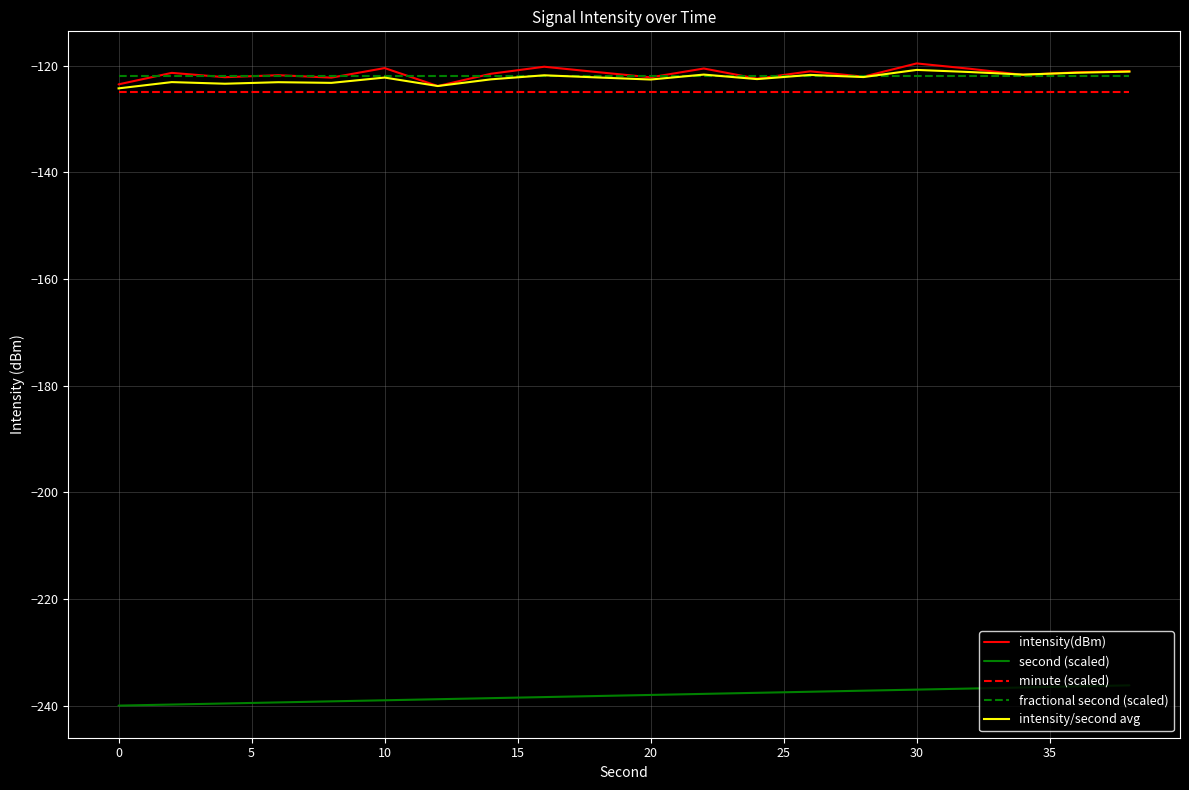

True or false: fractional second (scaled) and second (scaled) cross at least once.

False